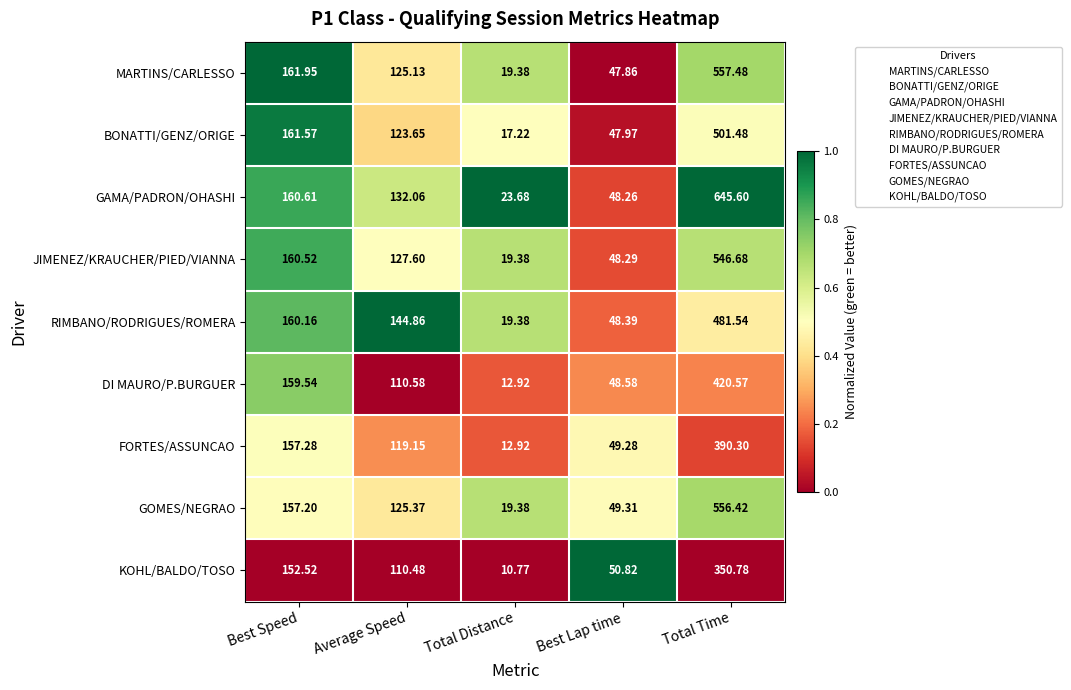

At which label does JIMENEZ/KRAUCHER/PIED/VIANNA reach its minimum?

Total Distance